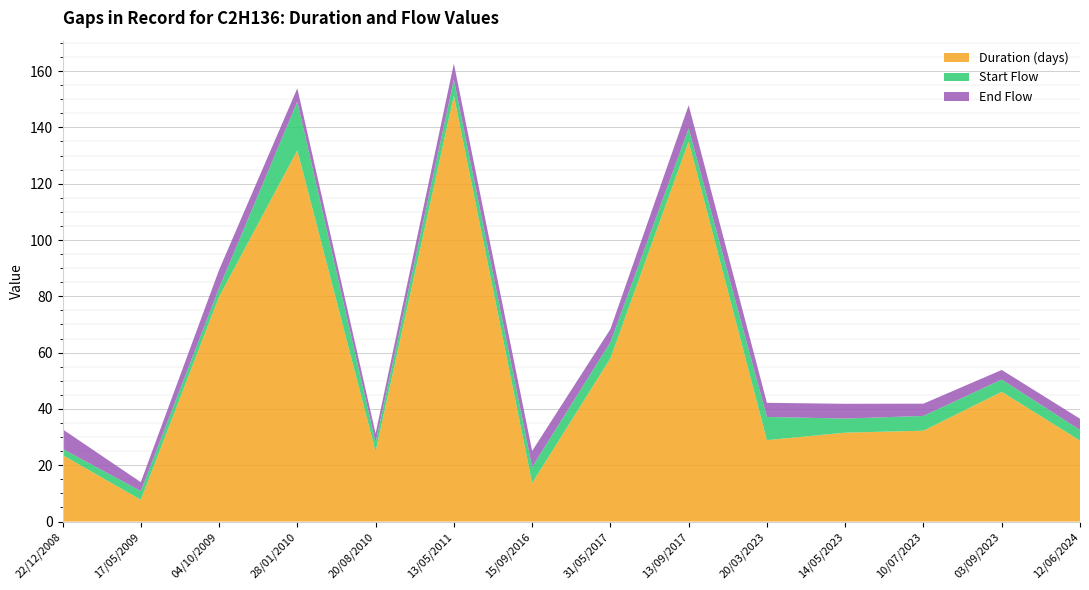

Reading left to right, list all the values displayed in this chart.

Duration (days): 23.6	7.8	79.8	131.8	24.9	151.2	13.7	58.0	134.9	28.9	31.6	32.3	46.1	28.8
Start Flow: 2.2	3.1	3.1	17.3	3.2	5.7	5.7	5.7	4.7	8.2	5.0	5.2	4.4	3.8
End Flow: 7.0	3.1	6.4	4.7	3.1	5.7	5.7	4.7	8.2	5.0	5.2	4.4	3.4	4.0